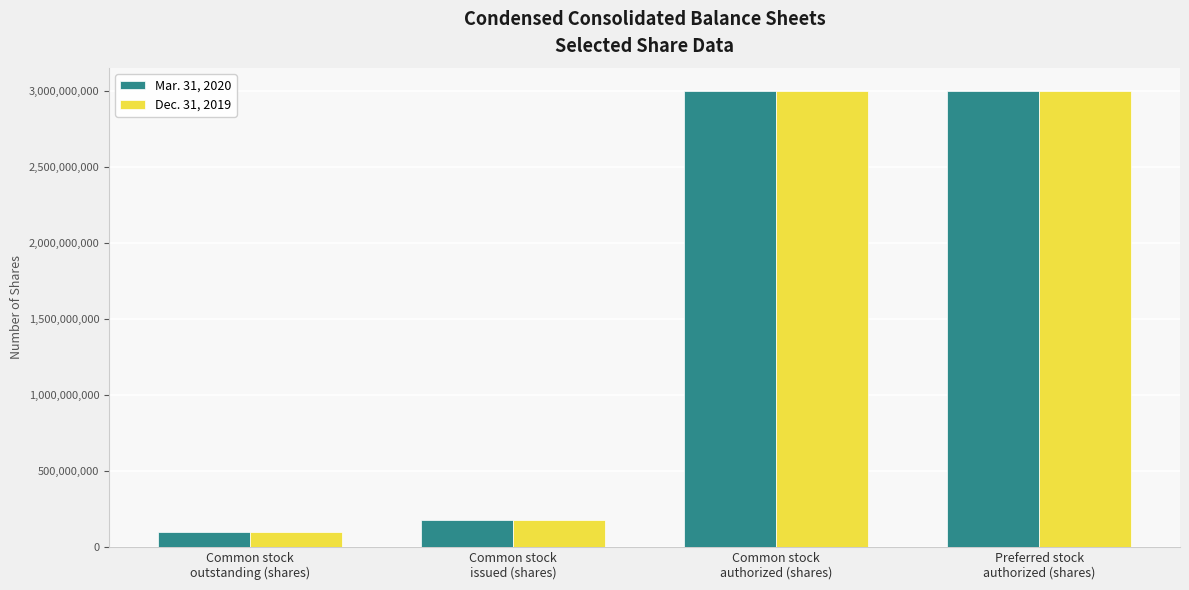

Is the value of Mar. 31, 2020 at Common stock
issued (shares) greater than the value of Dec. 31, 2019 at Common stock
authorized (shares)?

No